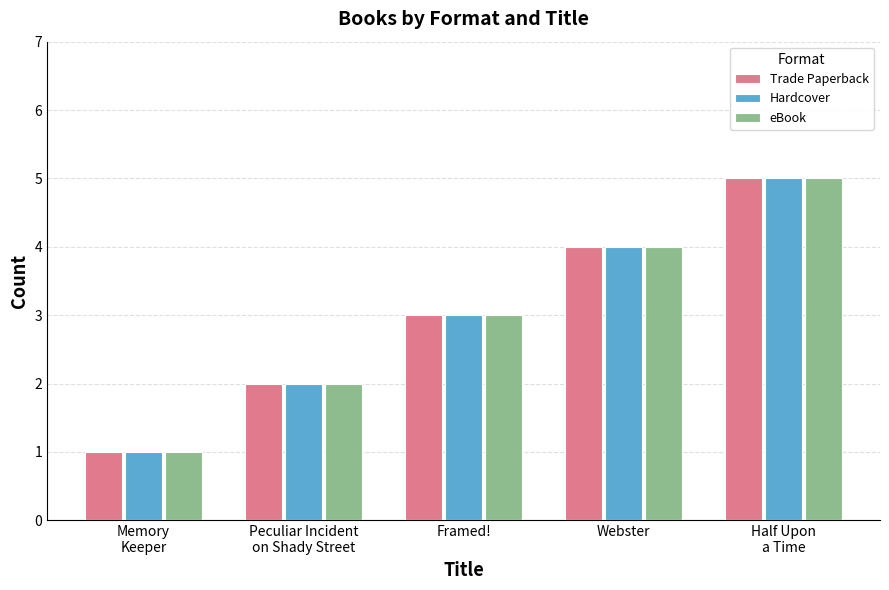

What is the sum of all Trade Paperback values?

15